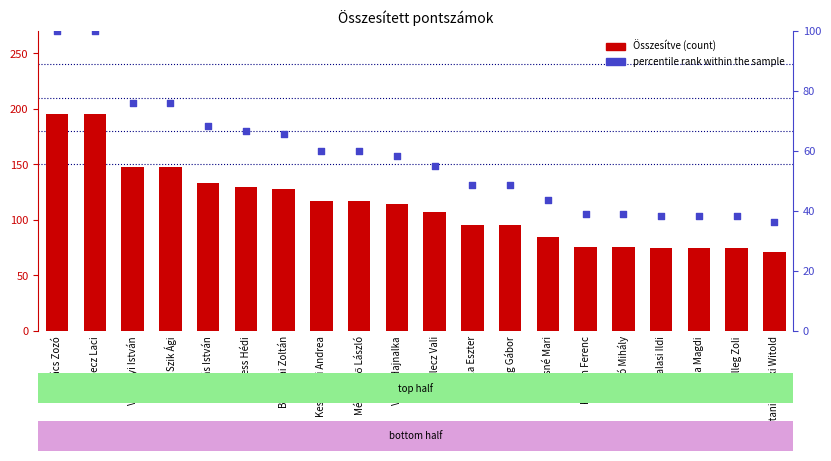

Which series has the largest total across all categories?

Összesítve